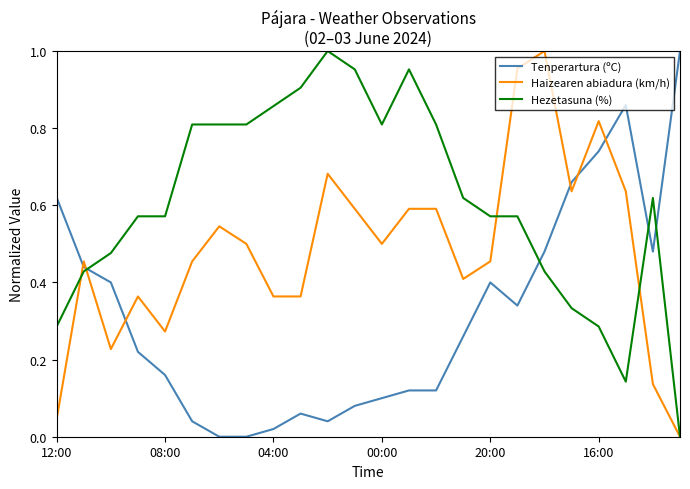

Rank the series by their average value, from highest to lowest.

Hezetasuna (%), Haizearen abiadura (km/h), Tenperartura (ºC)